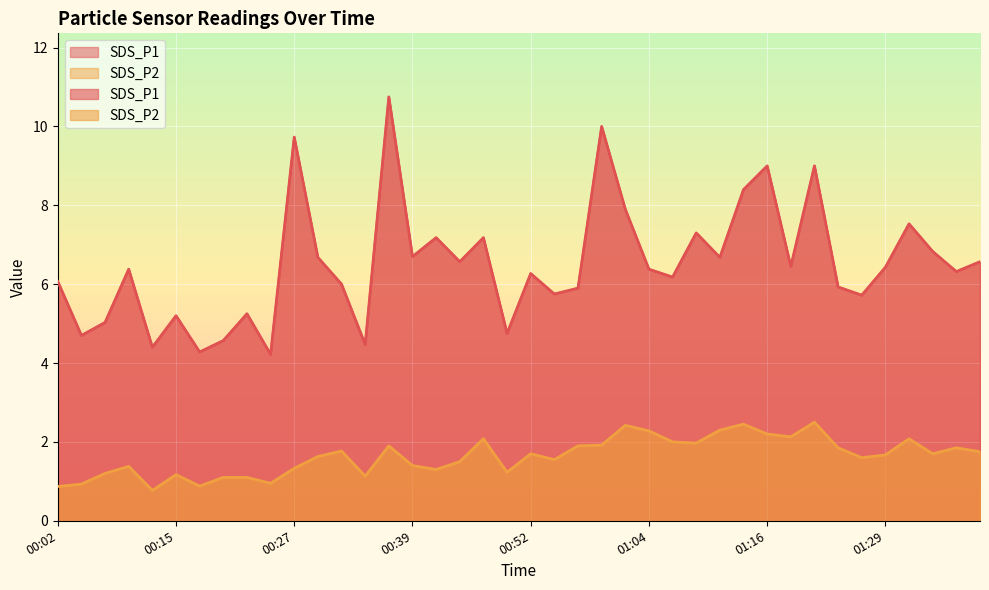

Reading right to left, transcribe all the data shown in this chart.

SDS_P1: 6.6	6.3	6.8	7.5	6.4	5.7	5.9	9.0	6.5	9.0	8.4	6.7	7.3	6.2	6.4	7.9	10.0	5.9	5.8	6.3	4.8	7.2	6.6	7.2	6.7	10.8	4.5	6.0	6.7	9.7	4.2	5.2	4.6	4.3	5.2	4.4	6.4	5.0	4.7	6.1
SDS_P2: 1.8	1.9	1.7	2.1	1.7	1.6	1.9	2.5	2.1	2.2	2.5	2.3	2.0	2.0	2.3	2.4	1.9	1.9	1.6	1.7	1.2	2.1	1.5	1.3	1.4	1.9	1.1	1.8	1.6	1.3	0.9	1.1	1.1	0.9	1.2	0.8	1.4	1.2	0.9	0.9